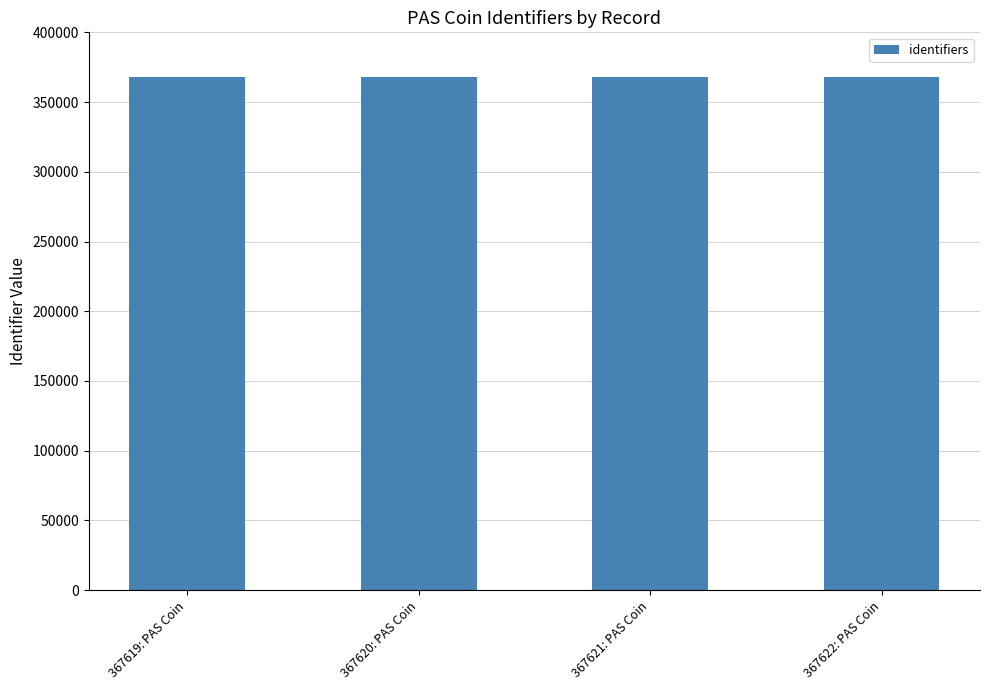

What is the greatest value displayed?

367622